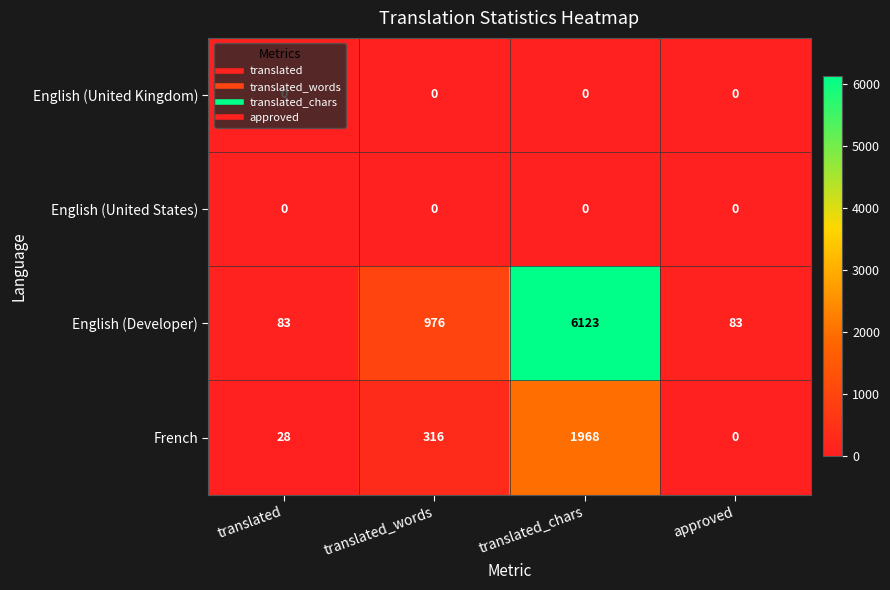

Which series has the largest total across all categories?

English (Developer)